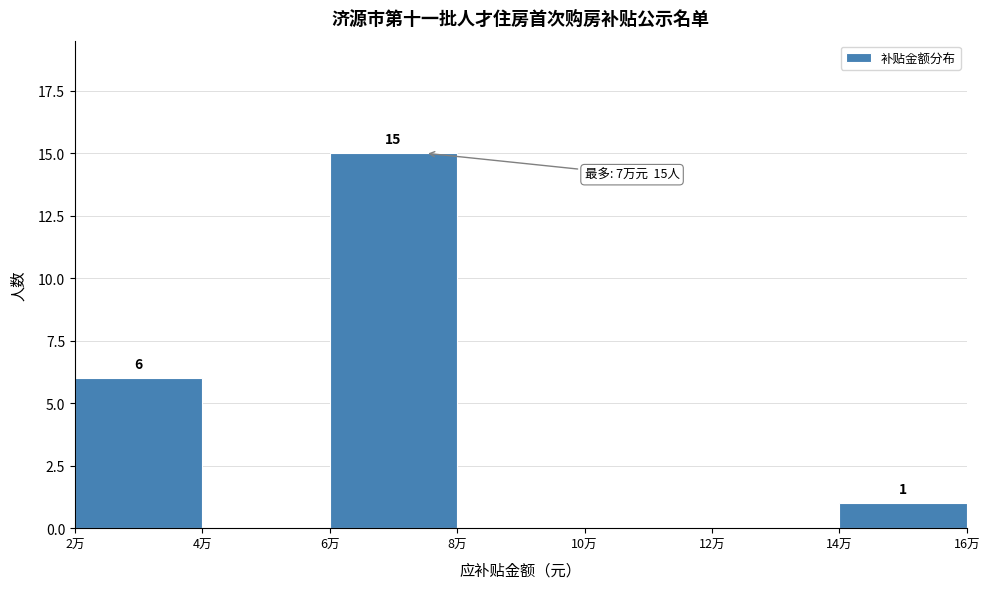

Reading left to right, extract all data points from this chart.

2万=6	4万=0	6万=15	8万=0	10万=0	12万=0	14万=1